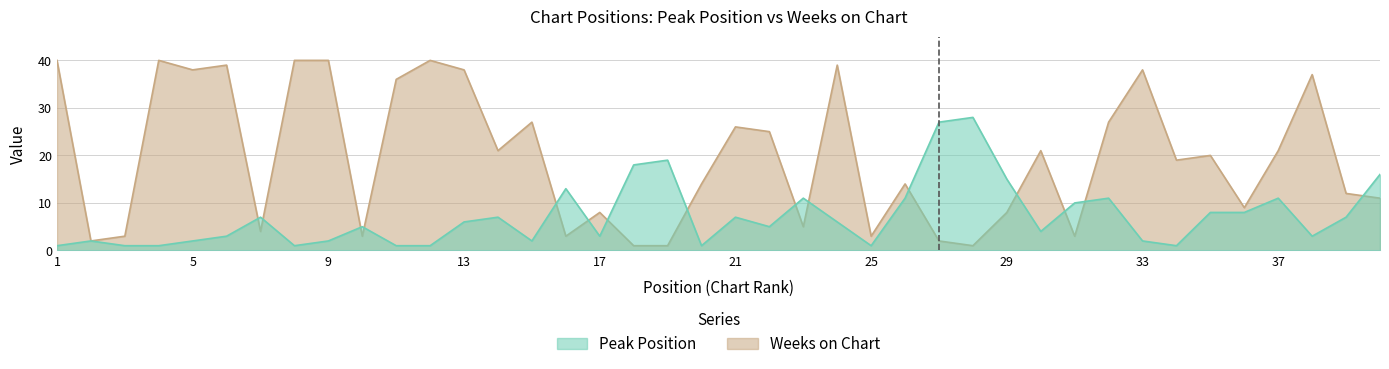

Reading right to left, list all the values displayed in this chart.

Peak Position: 40=16	39=7	38=3	37=11	36=8	35=8	34=1	33=2	32=11	31=10	30=4	29=15	28=28	27=27	26=11	25=1	24=6	23=11	22=5	21=7	20=1	19=19	18=18	17=3	16=13	15=2	14=7	13=6	12=1	11=1	10=5	9=2	8=1	7=7	6=3	5=2	4=1	3=1	2=2	1=1
Weeks on Chart: 40=11	39=12	38=37	37=21	36=9	35=20	34=19	33=38	32=27	31=3	30=21	29=8	28=1	27=2	26=14	25=3	24=39	23=5	22=25	21=26	20=14	19=1	18=1	17=8	16=3	15=27	14=21	13=38	12=40	11=36	10=3	9=40	8=40	7=4	6=39	5=38	4=40	3=3	2=2	1=40